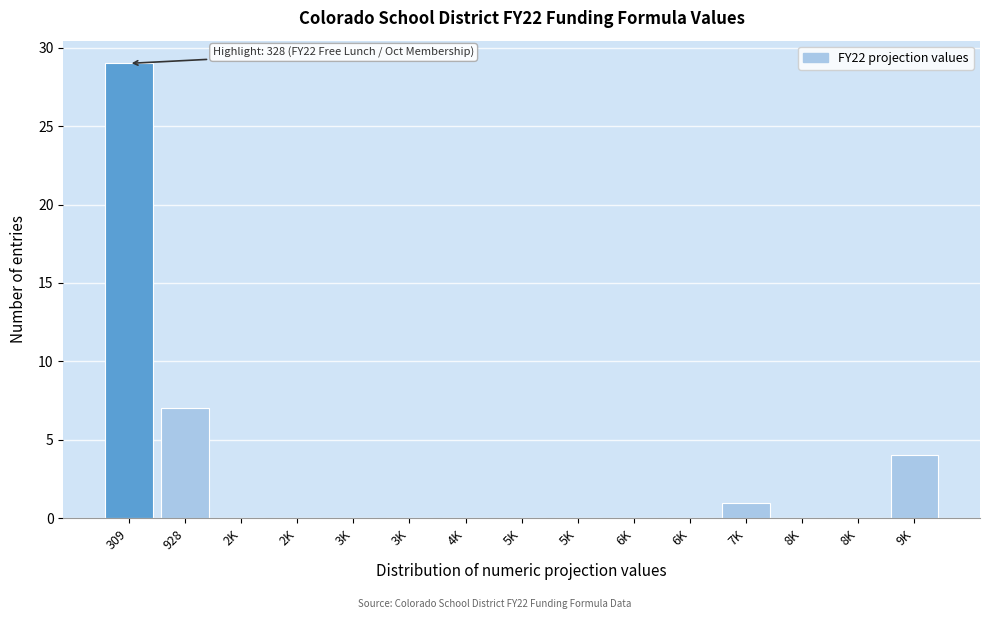

How many series are shown in this chart?

1